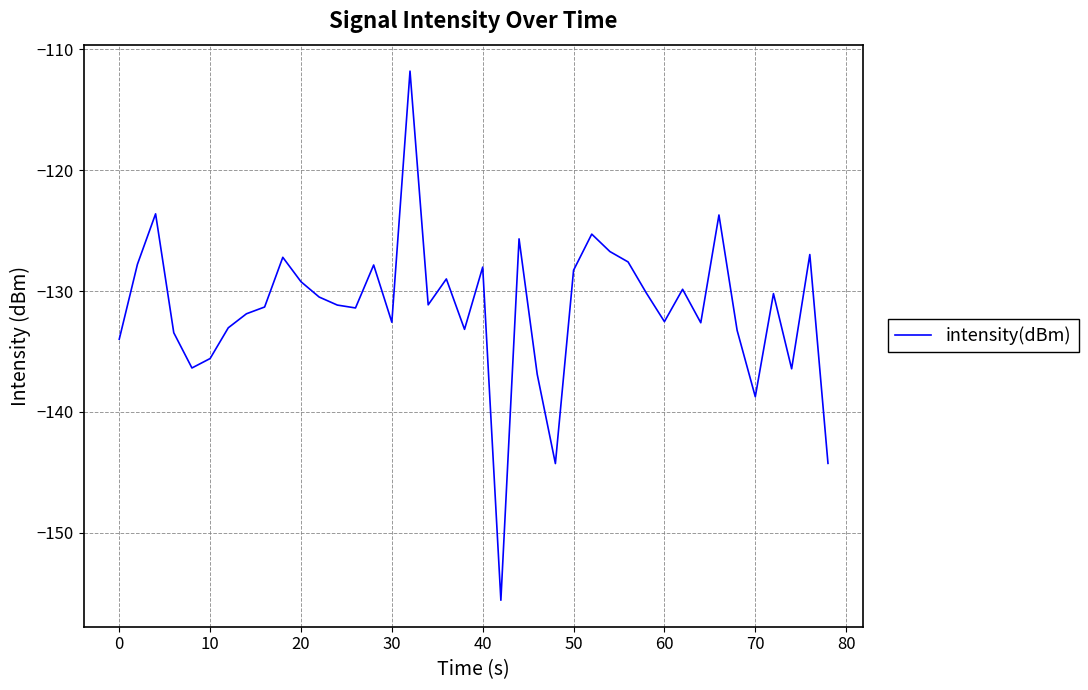

What is the sum of all values?

-5259.1